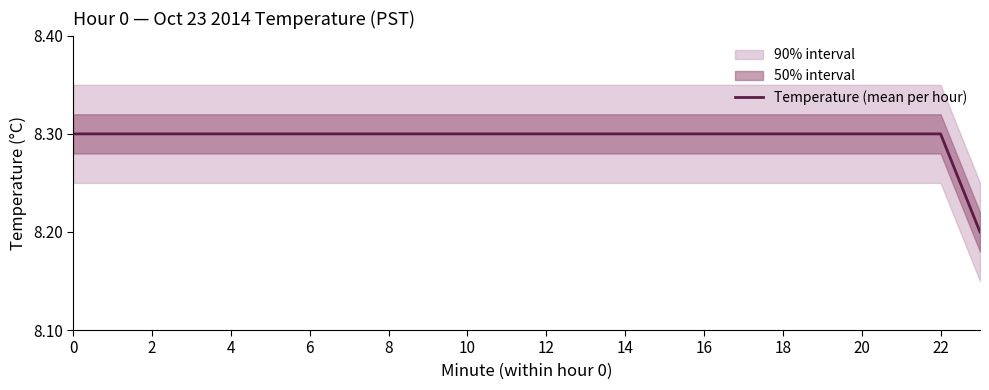

What is the change in value from 15 to 23?

-0.1